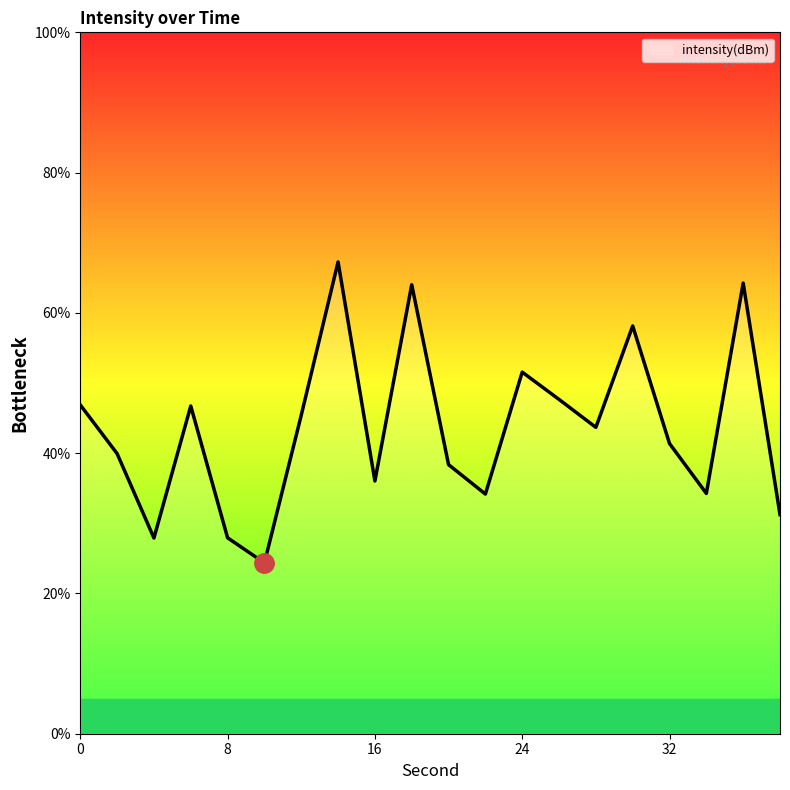

What is the greatest value displayed?

67.3